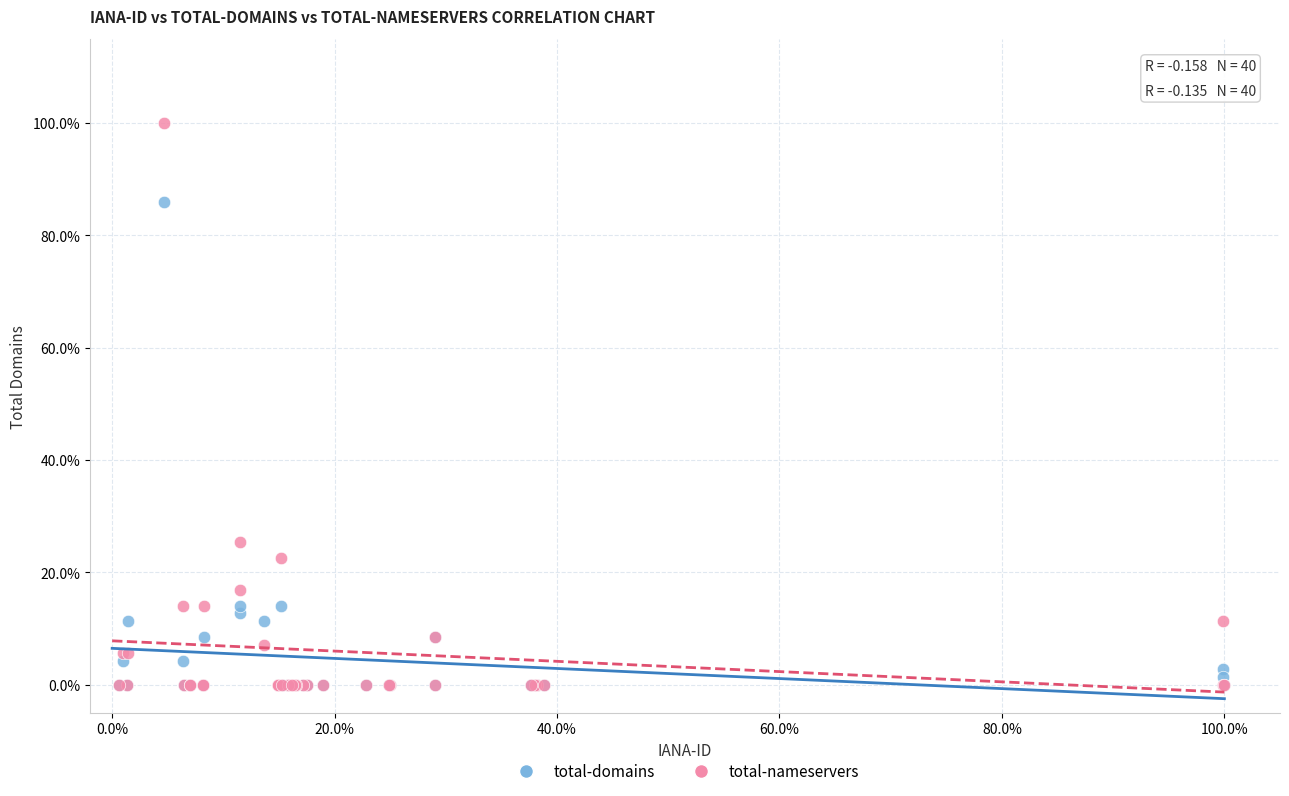

Which series has the largest Y range (max minus min)?

total-nameservers